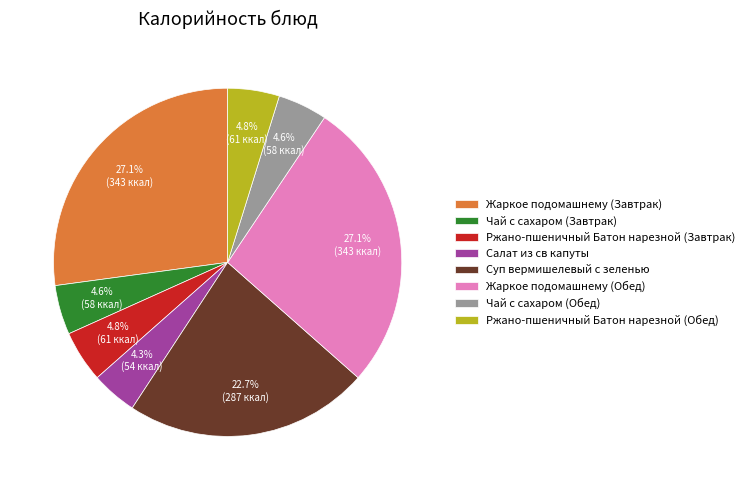

Which has a higher value, Суп вермишелевый с зеленью or Салат из св капуты?

Суп вермишелевый с зеленью